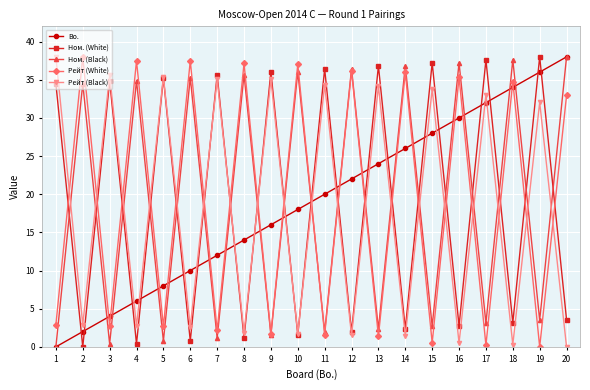

How many lines are shown in the chart?

5